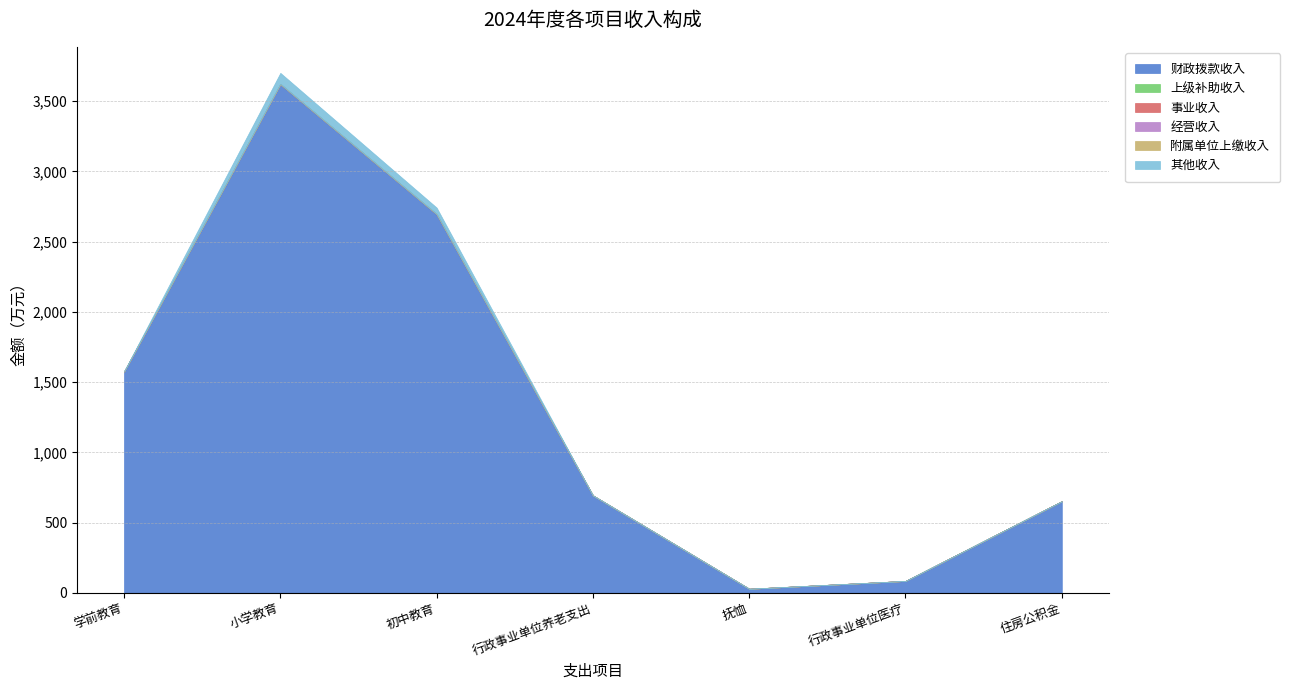

Which series has the widest spread of values?

财政拨款收入